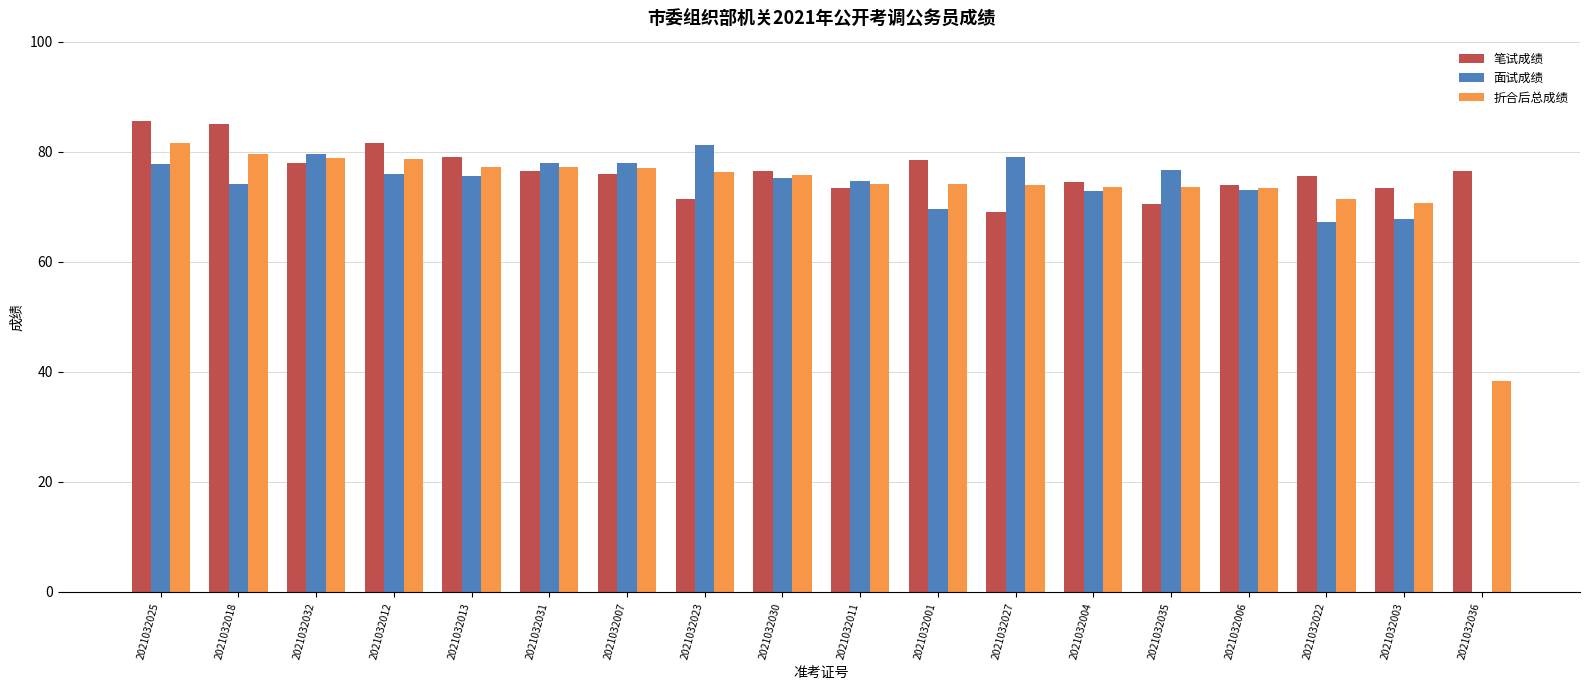

At which category is the sum across all series the highest?

2021032025